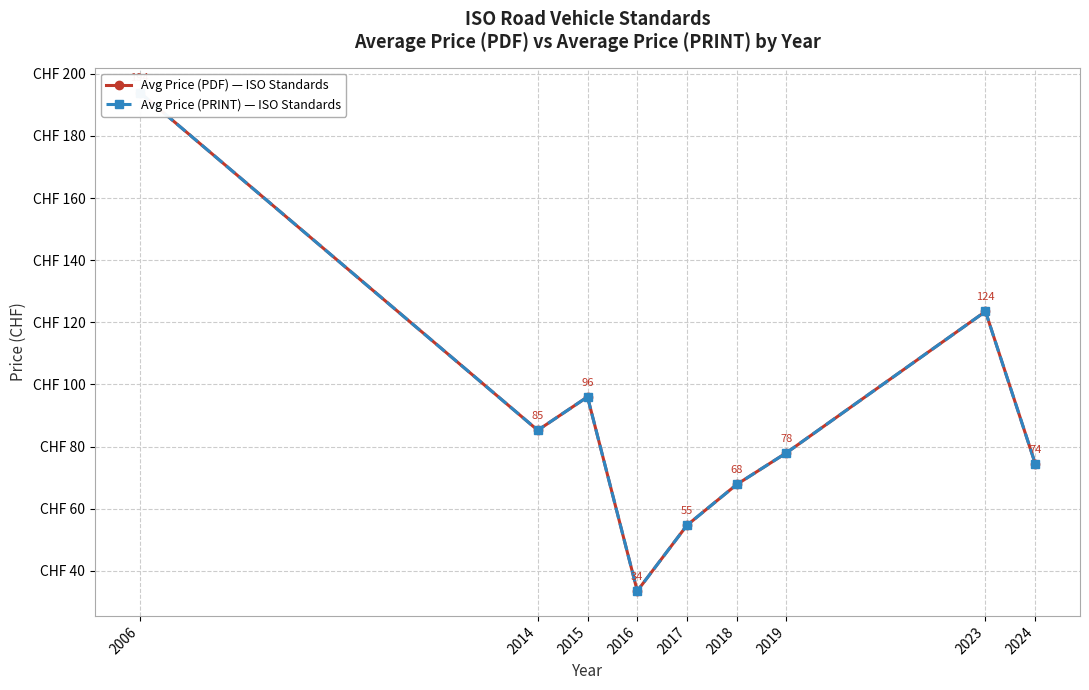

How many distinct data groups are displayed?

2